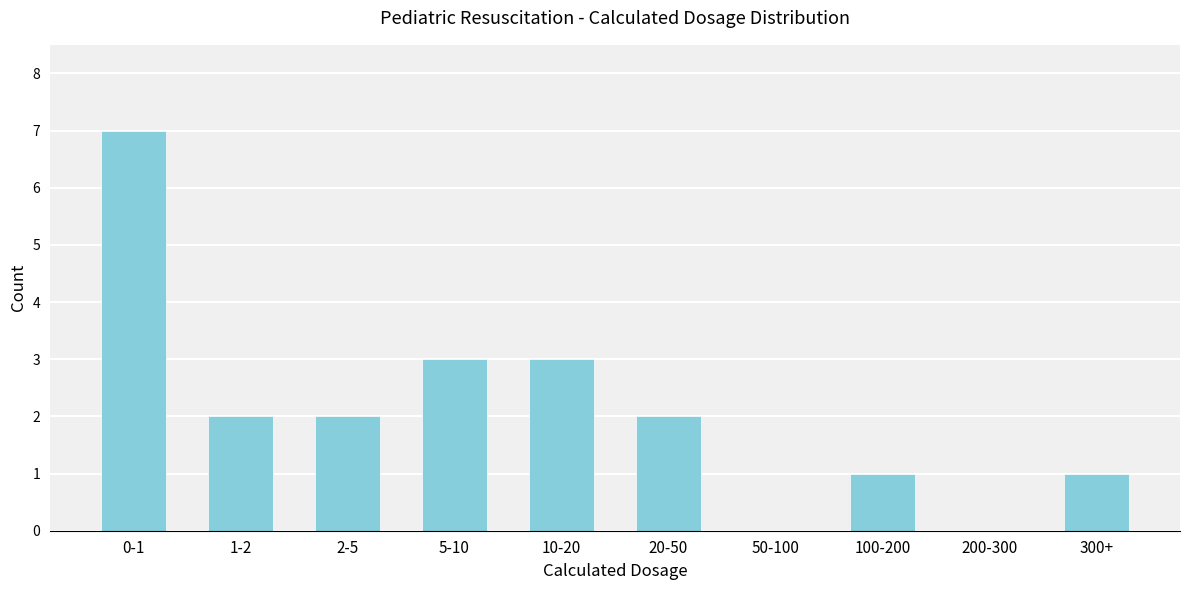

Reading left to right, what are all the values shown in this chart?

0-1=7	1-2=2	2-5=2	5-10=3	10-20=3	20-50=2	50-100=0	100-200=1	200-300=0	300+=1